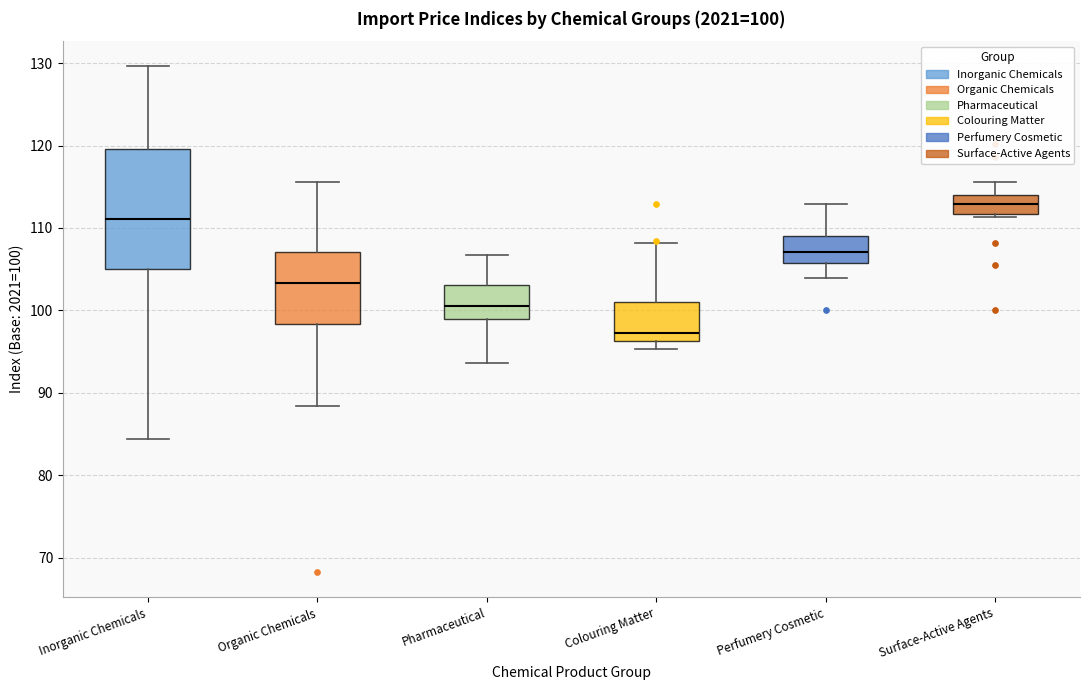

Which box's median line is the lowest?

Colouring Matter